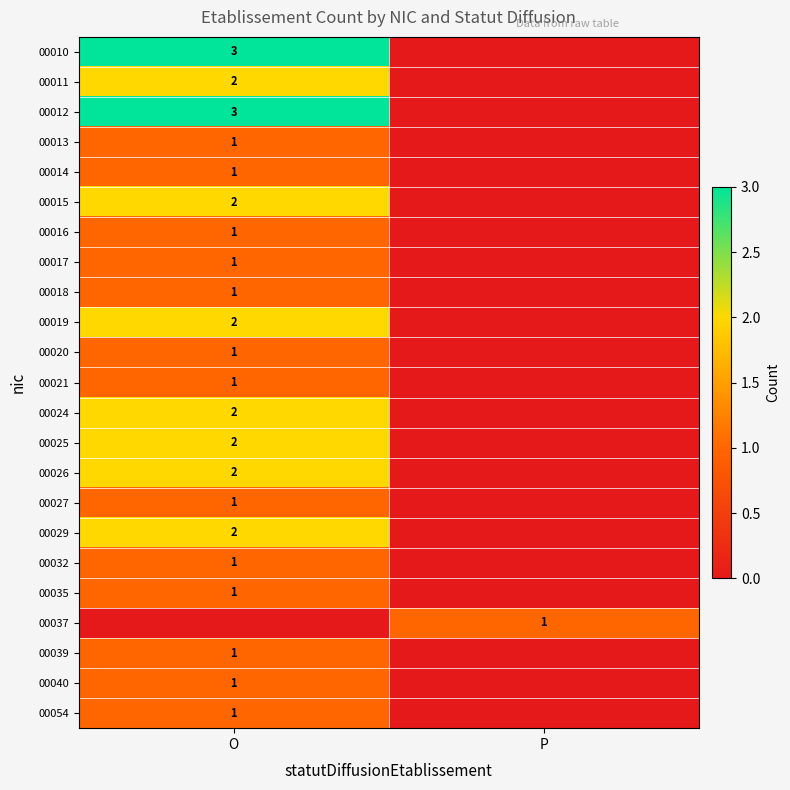

True or false: 00040 has a value of 2 at O.

False